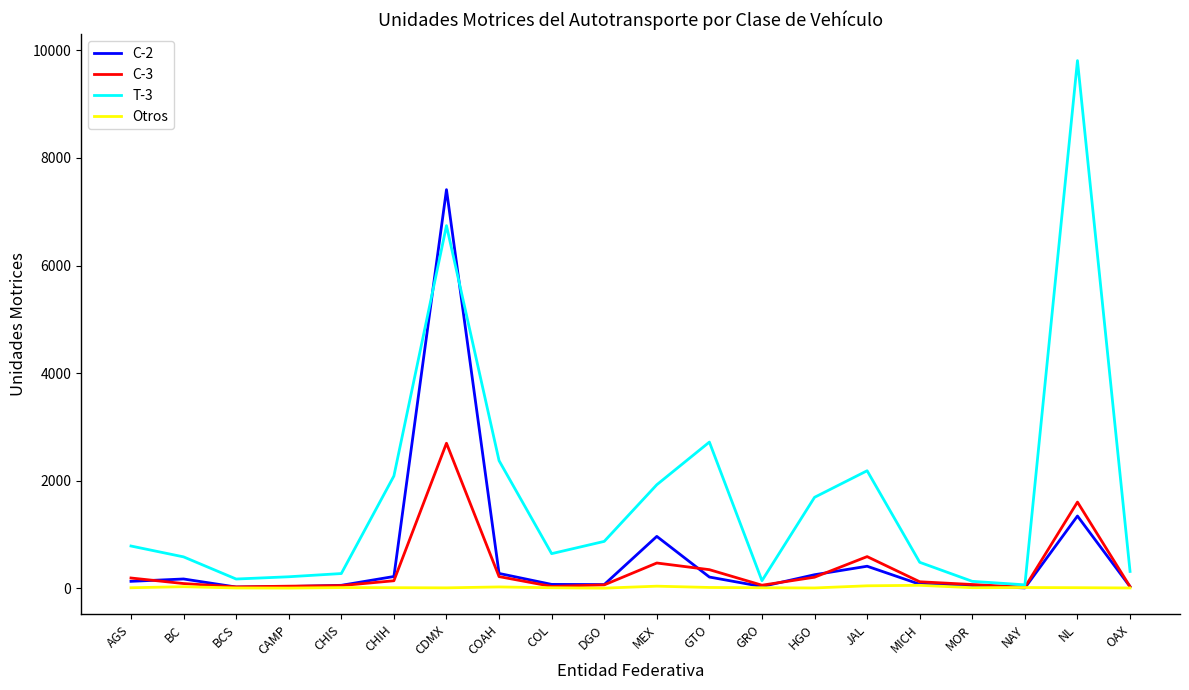

Which series has the largest range (max minus min)?

T-3